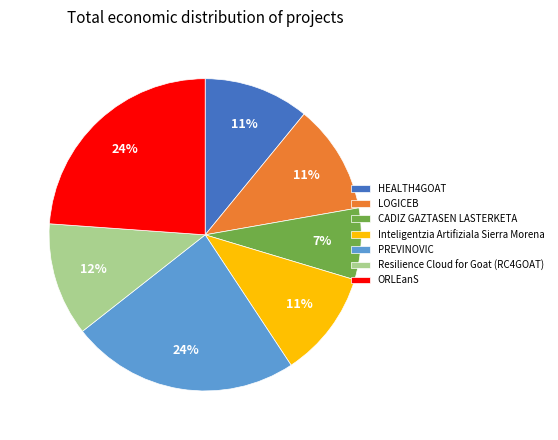

What is the ratio of the value at HEALTH4GOAT to the value at Inteligentzia Artifiziala Sierra Morena?

1.0